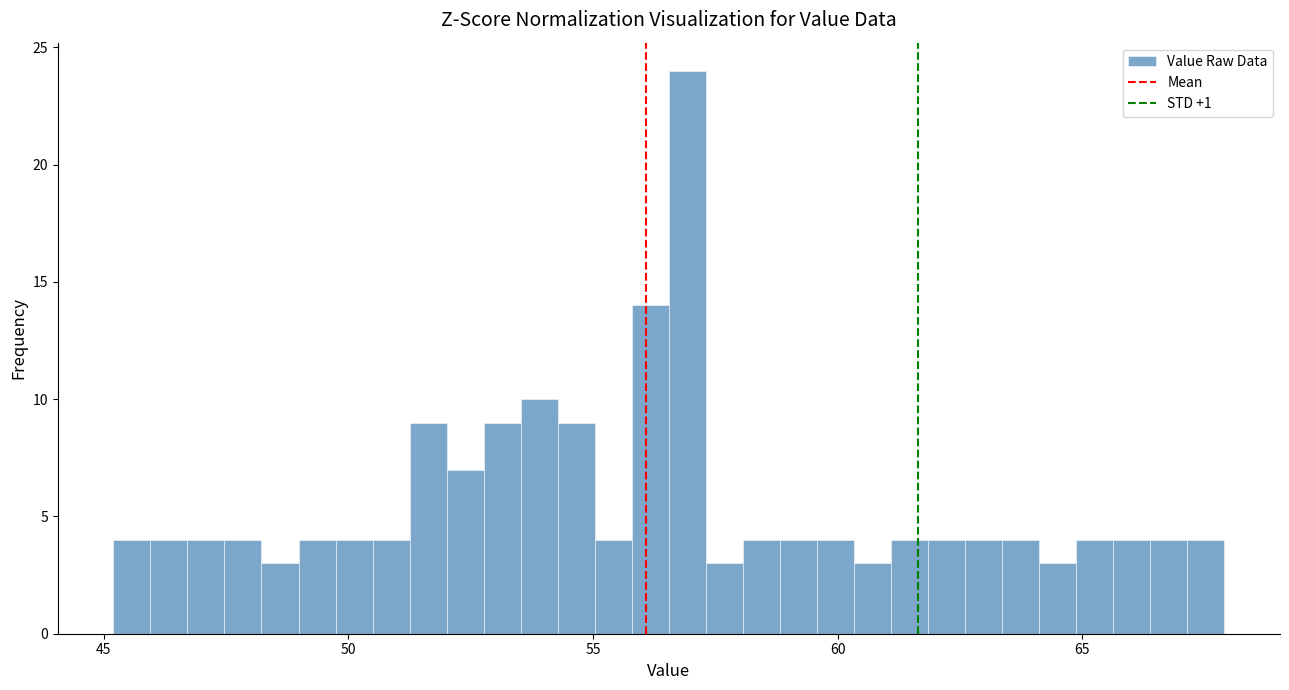

Around what value on the x-axis is the tallest bar? Give the approximate position of its centre, as read against the axis.

57.0